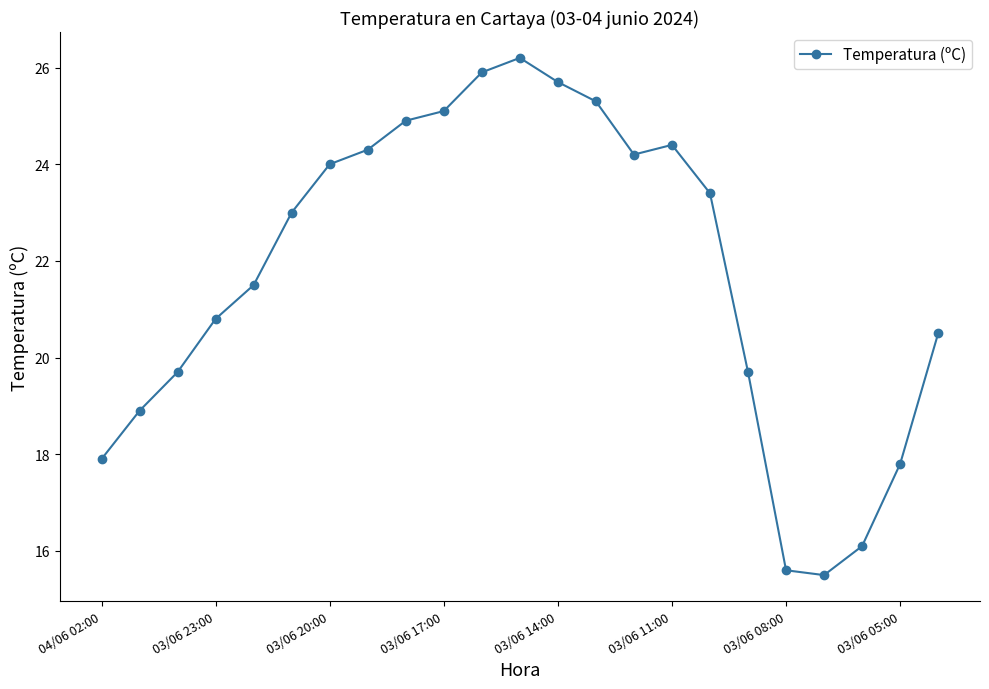

What is the smallest value displayed?

15.5